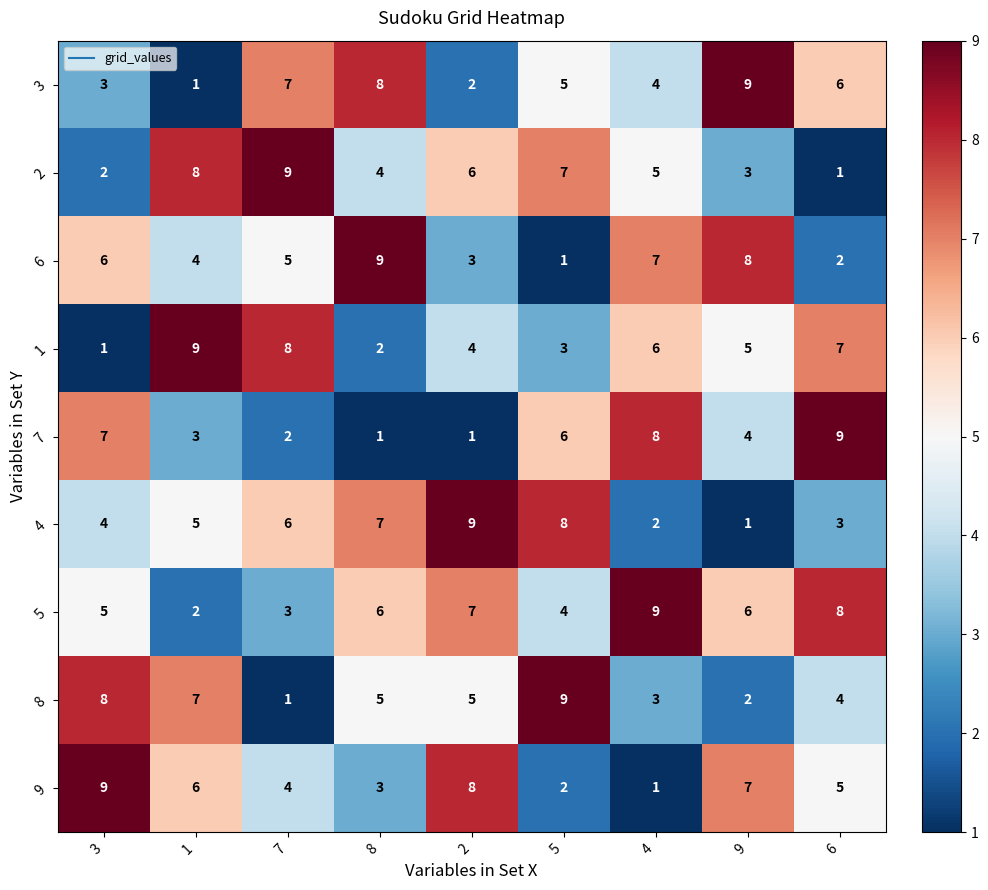

What is the sum of the 4 values at 8 and 3?

11